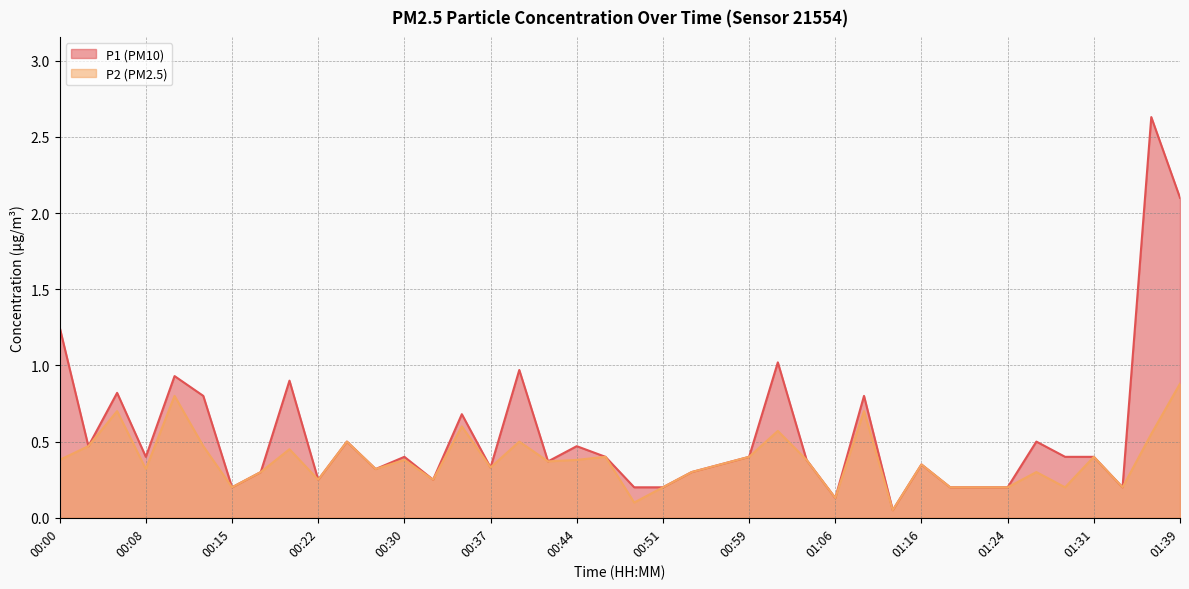

Is it true that P2 equals 0.0 at 01:24?

False